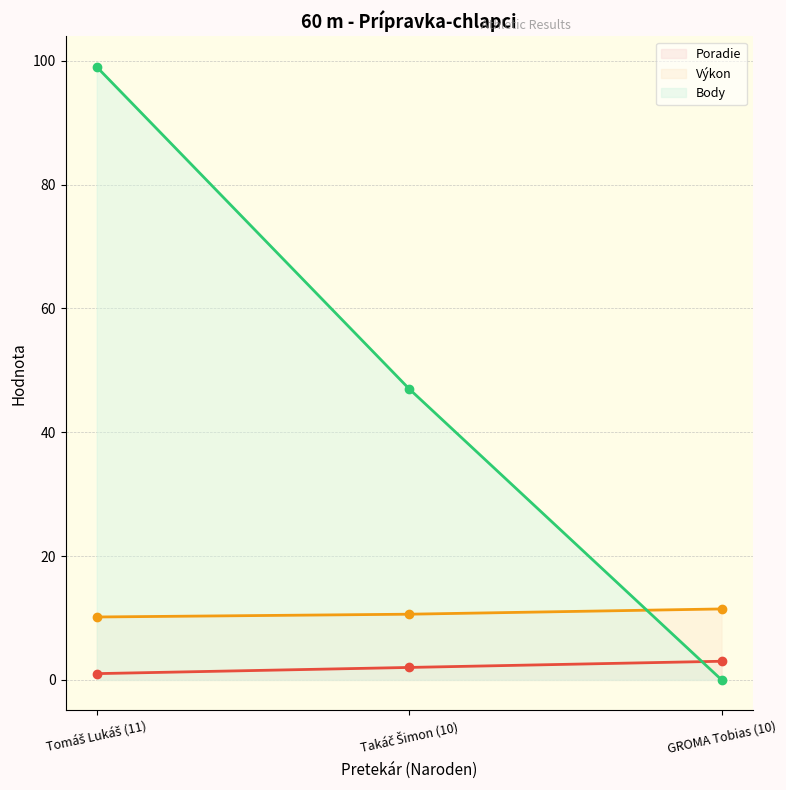

At which label is Poradie (line) closest to 2?

Takáč Šimon (10)